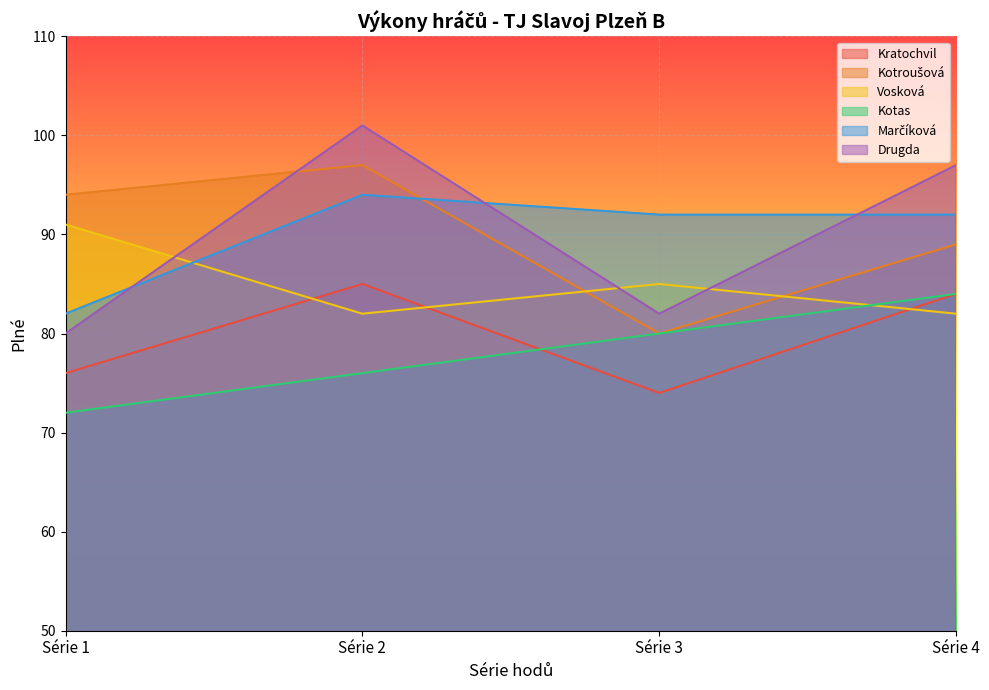

How many data points in Kratochvil are above 84?

1